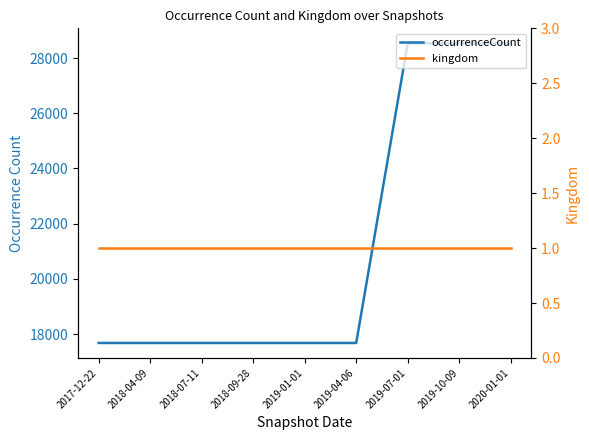

Count the occurrenceCount values in the range 17677 to 28537.

9